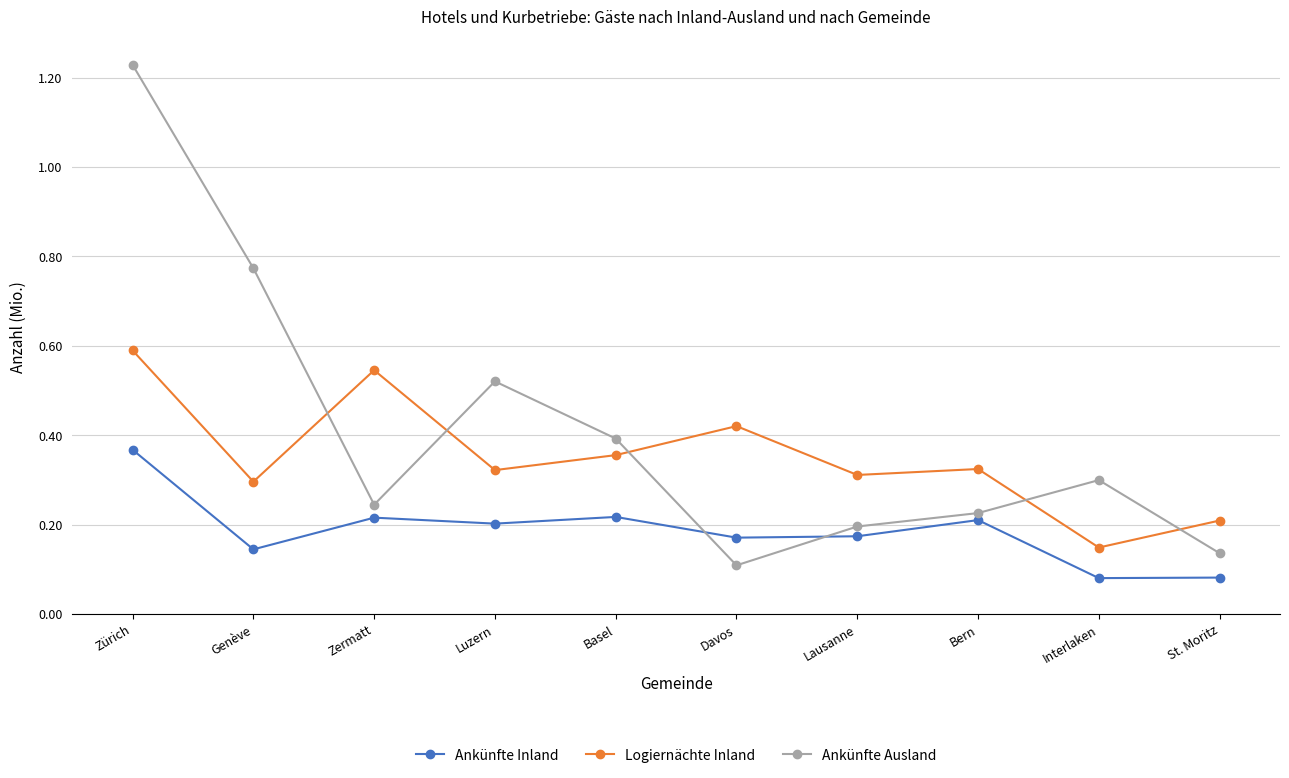

What is the sum of all Ankünfte Inland values?

1.9